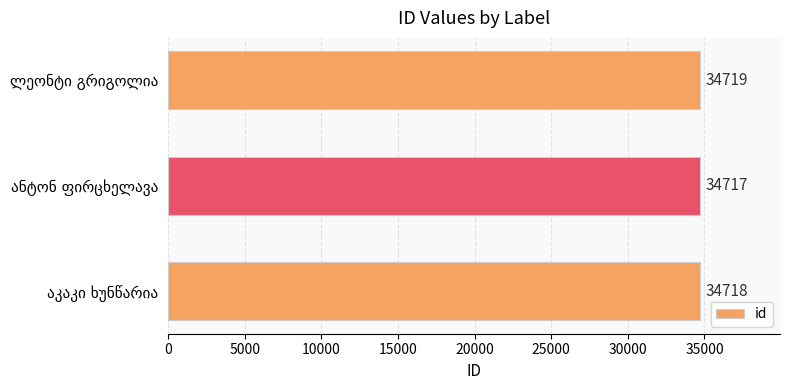

How many values are between 34717 and 34719?

3